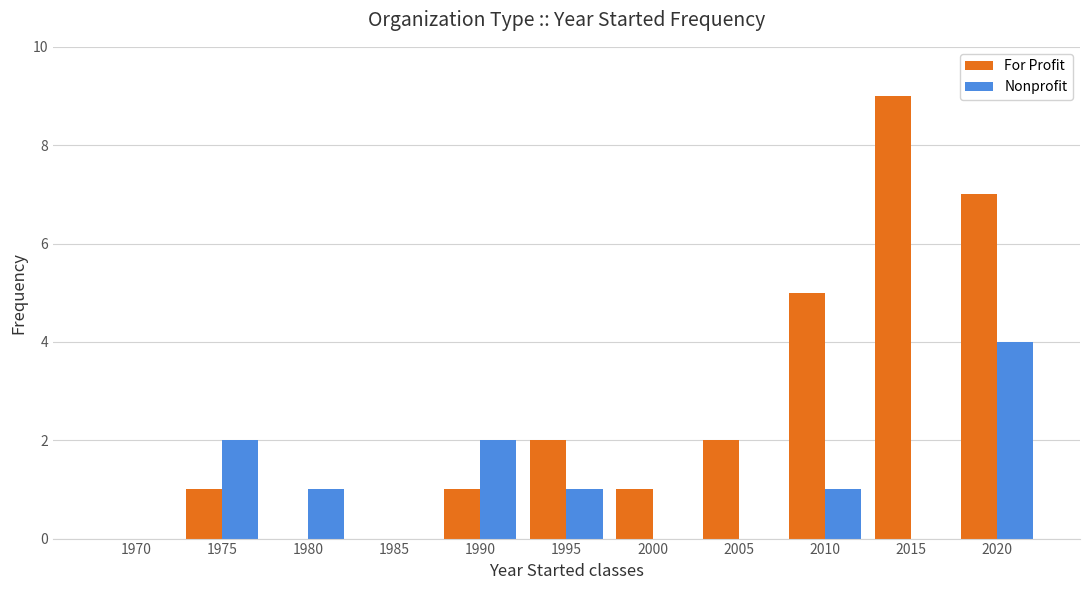

Reading right to left, transcribe all the data shown in this chart.

For Profit: 2020=7	2015=9	2010=5	2005=2	2000=1	1995=2	1990=1	1985=0	1980=0	1975=1	1970=0
Nonprofit: 2020=4	2015=0	2010=1	2005=0	2000=0	1995=1	1990=2	1985=0	1980=1	1975=2	1970=0